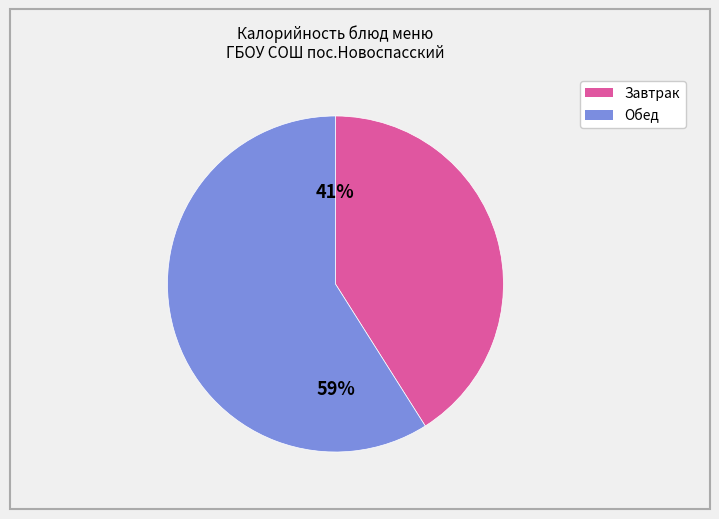

How many slices are in this pie chart?

2